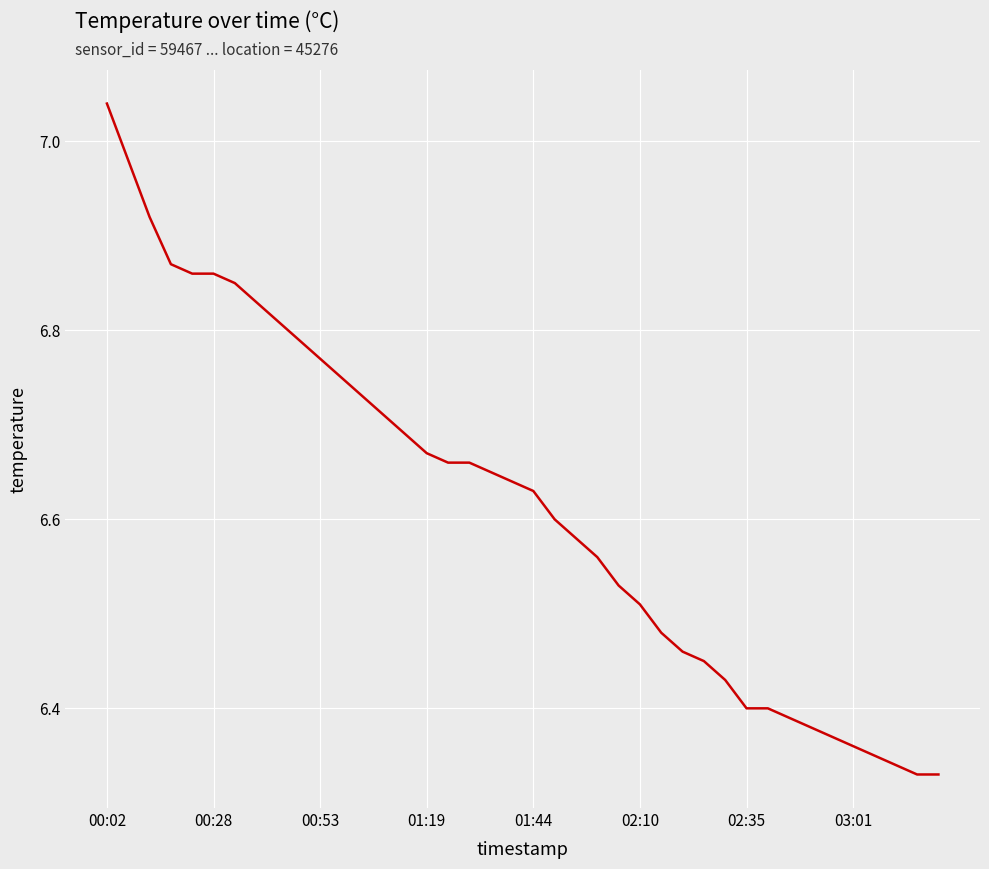

What is the difference between the maximum and minimum values?

0.7